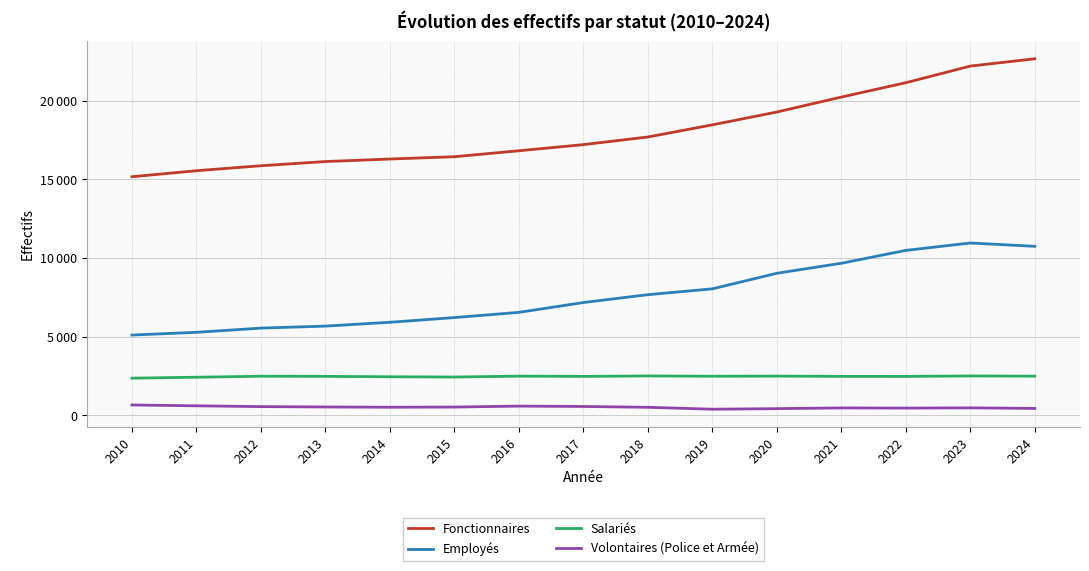

What is the difference between the maximum and second lowest values in the Employés series?

5681